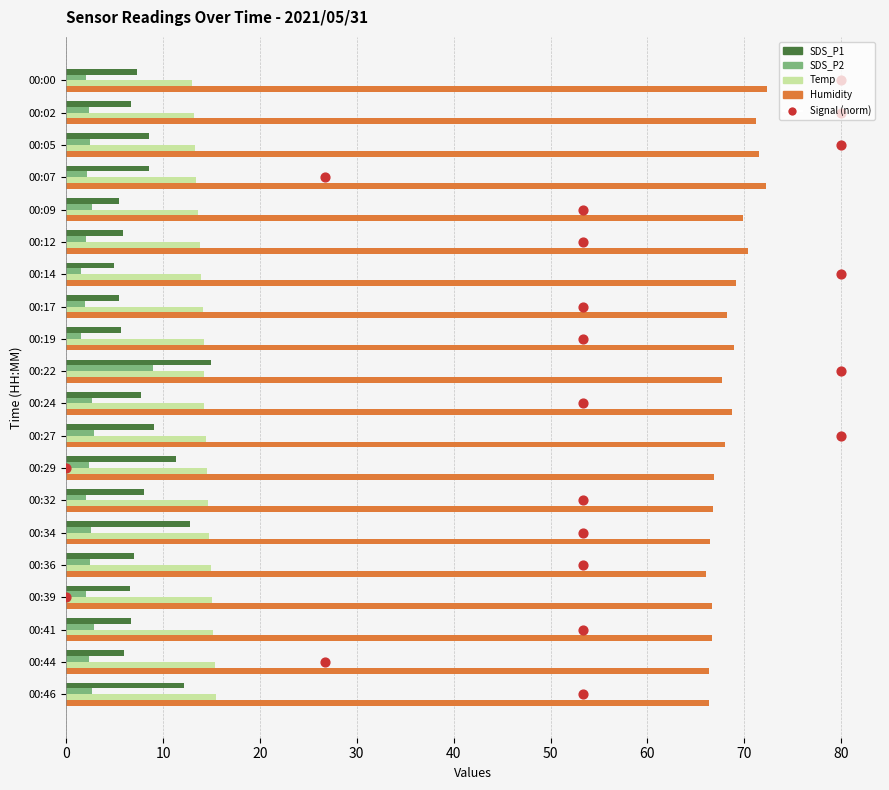

Is the value of Humidity at 00:44 greater than the value of Temp at 00:09?

Yes